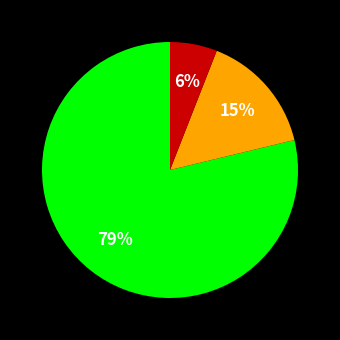

To the nearest percent, what is the average slice percentage?

33%